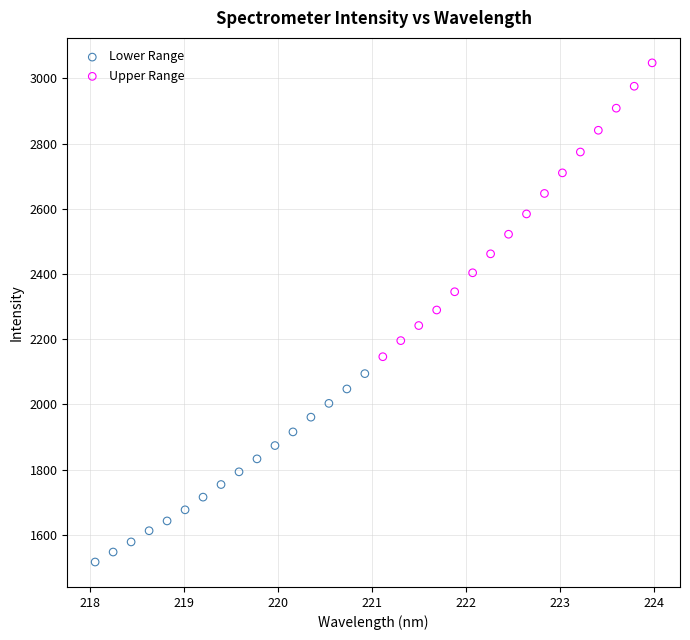

What are all the series names shown in the legend?

Lower Range, Upper Range